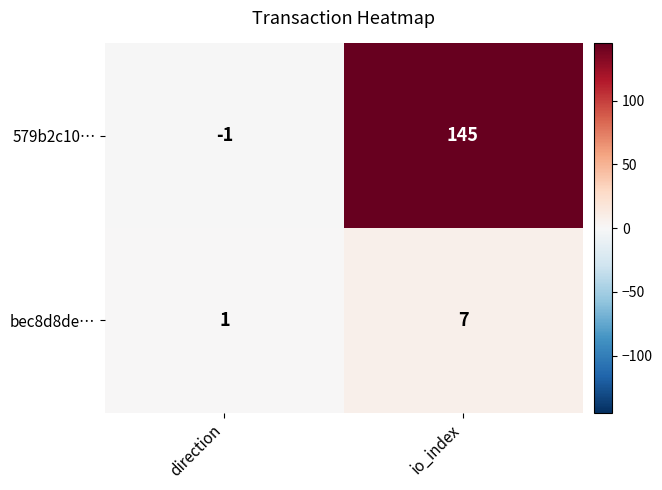

What is the difference between the maximum and minimum values in the 579b2c10… series?

146